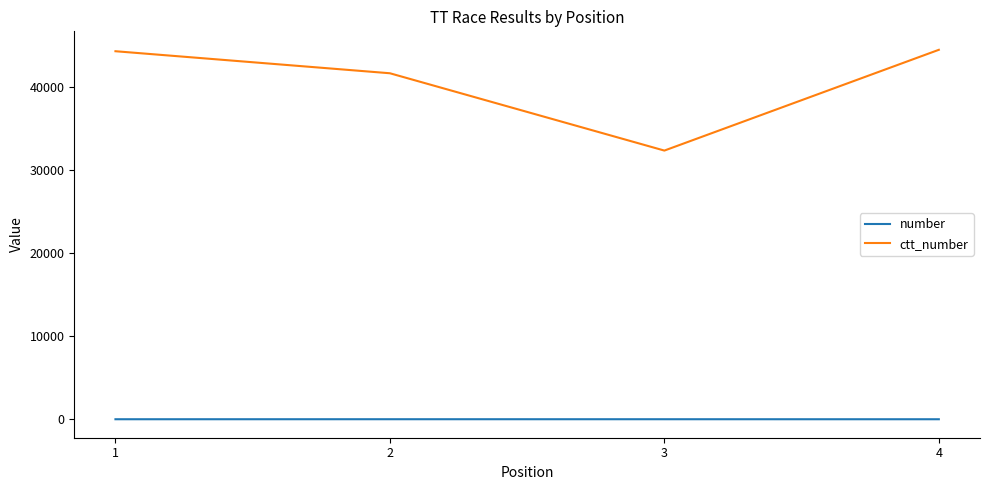

True or false: ctt_number has a value of 21553 at 1.

False